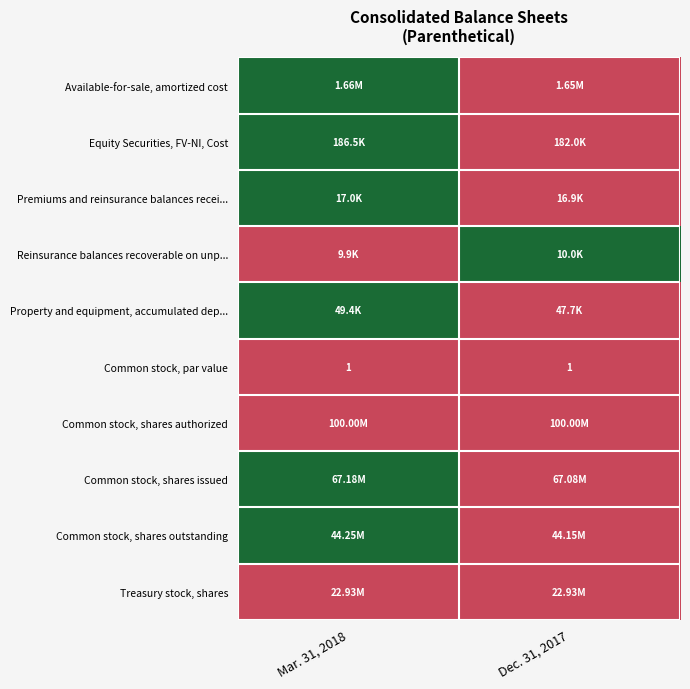

At how many categories does at least one series exceed 0?

2